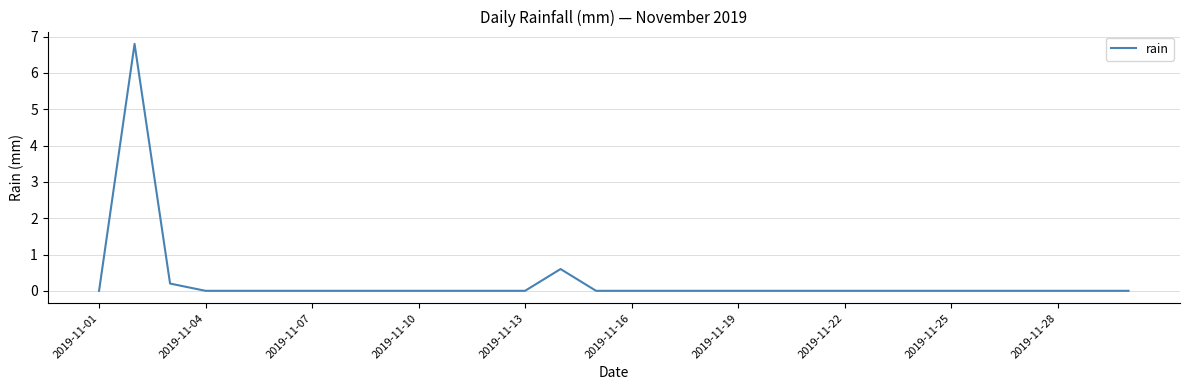

What is the greatest value displayed?

6.8